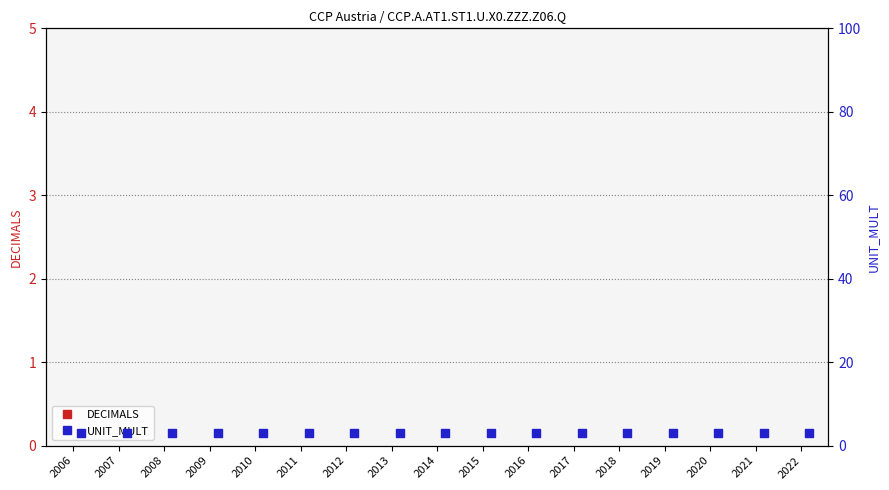

Which series has the largest Y range (max minus min)?

DECIMALS